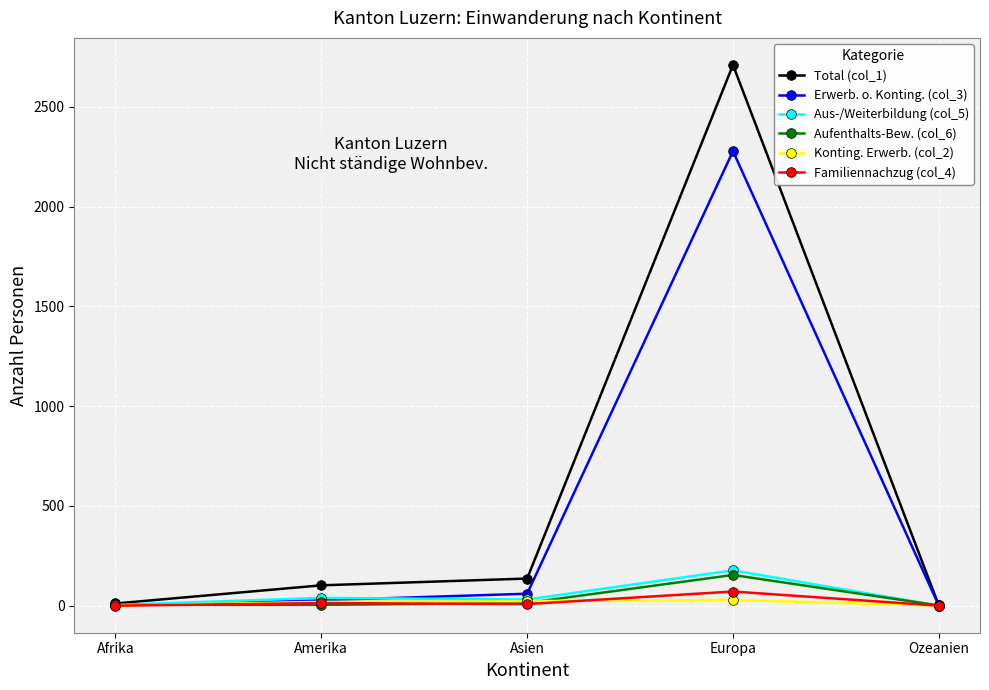

Which series has the largest range (max minus min)?

Total (col_1)